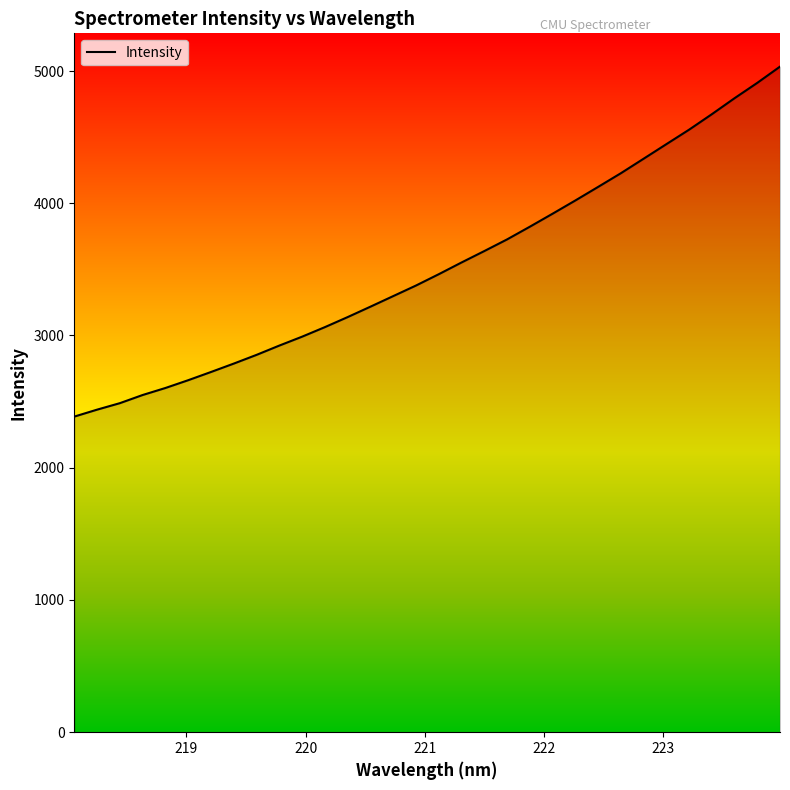

What is the difference between the maximum and minimum values?

2646.6